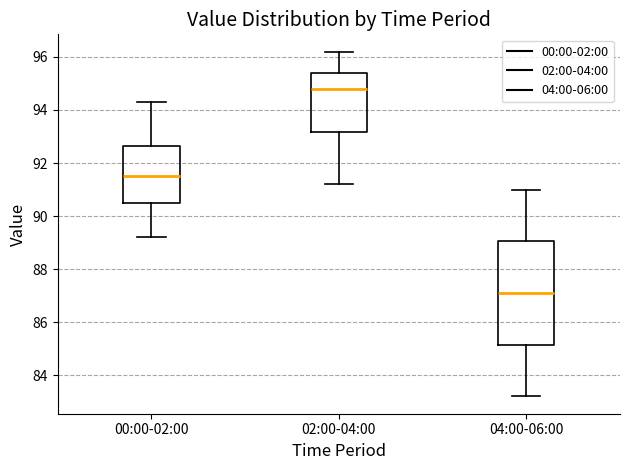

Which box is the tallest, from its lower edge to its upper edge?

04:00-06:00